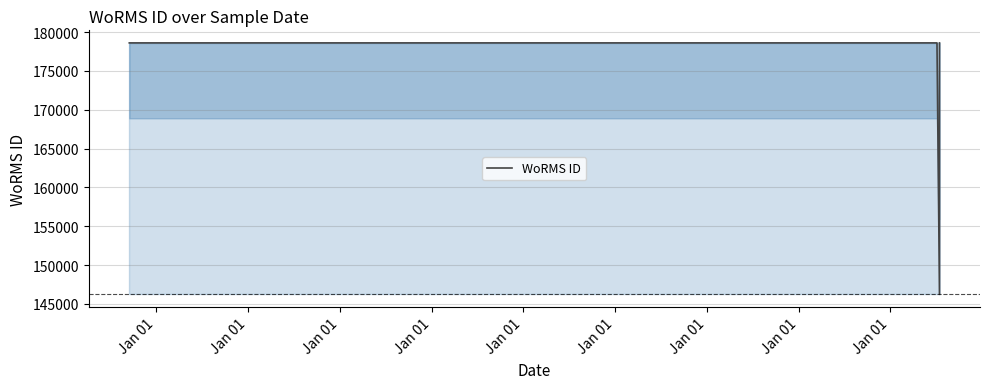

What is the minimum value shown in the chart?

146232